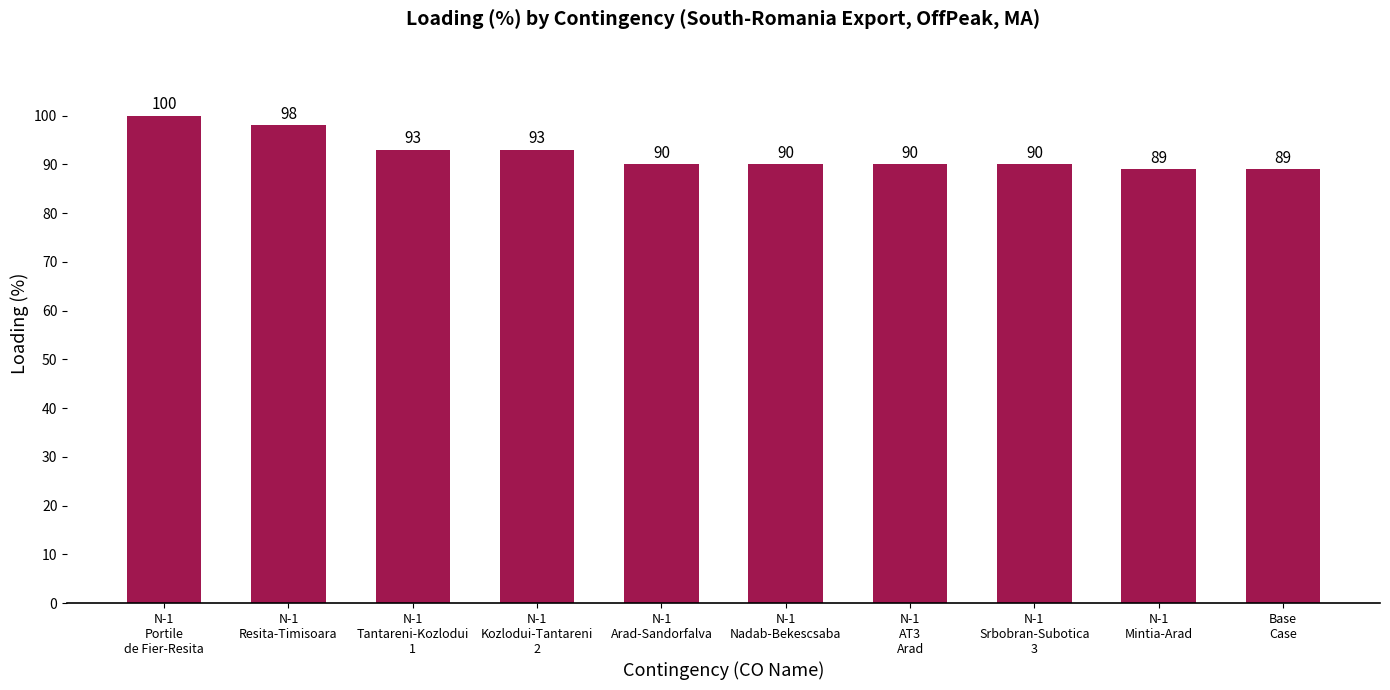

What is the sum of all values?

922